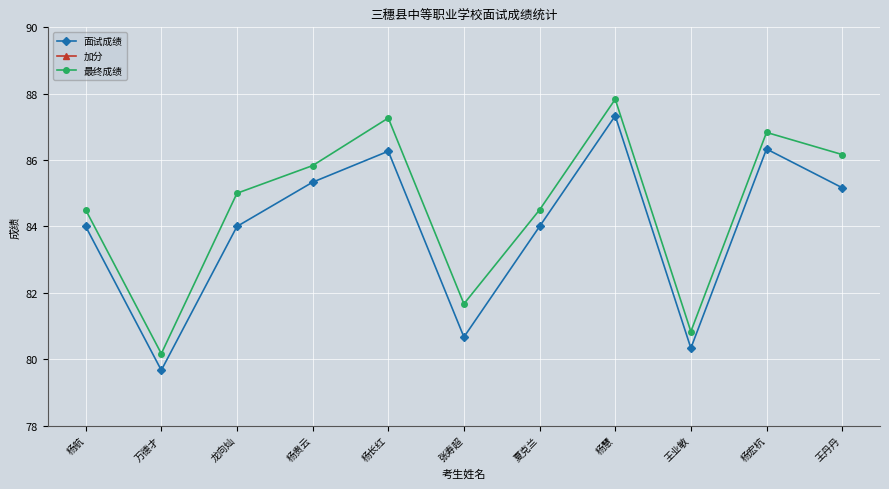

Reading right to left, extract all data points from this chart.

面试成绩: 85.2	86.3	80.3	87.3	84.0	80.7	86.3	85.3	84.0	79.7	84.0
加分: 1.0	0.5	0.5	0.5	0.5	1.0	1.0	0.5	1.0	0.5	0.5
最终成绩: 86.2	86.8	80.8	87.8	84.5	81.7	87.3	85.8	85.0	80.2	84.5